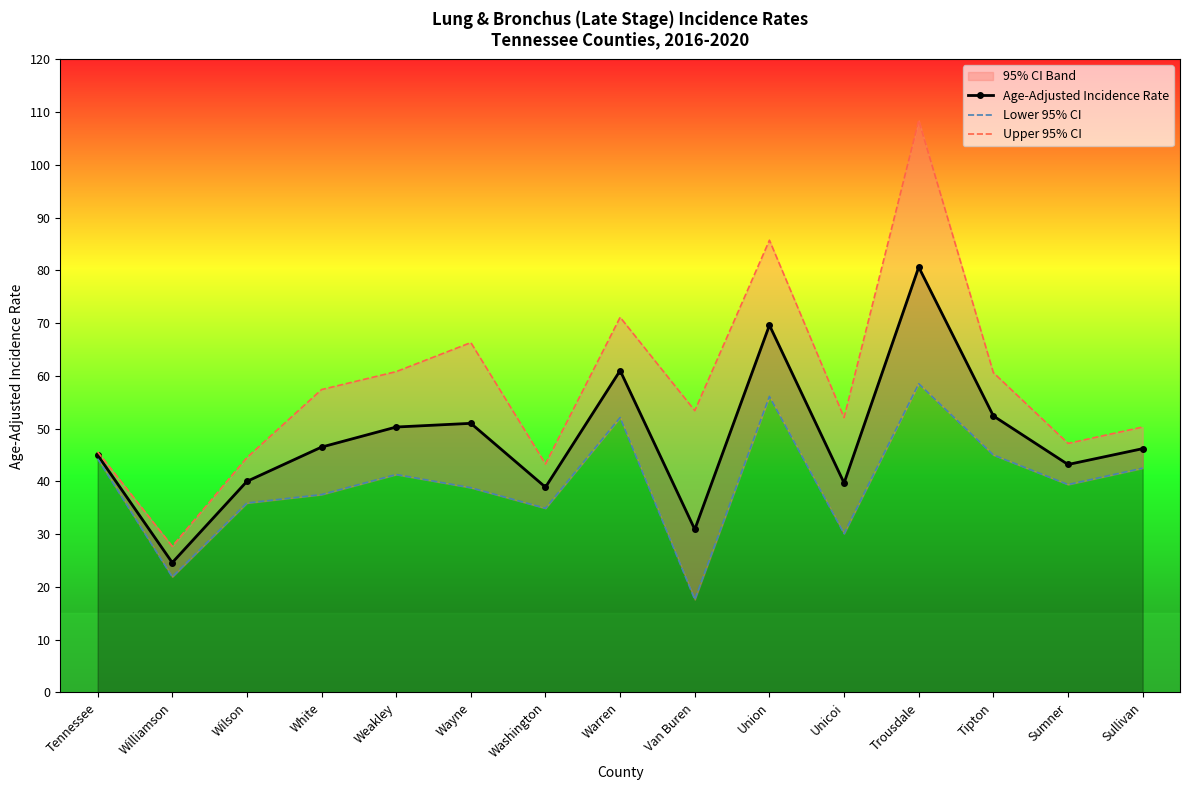

What is the difference between the maximum and second lowest values in the Upper 95% CI series?

65.1